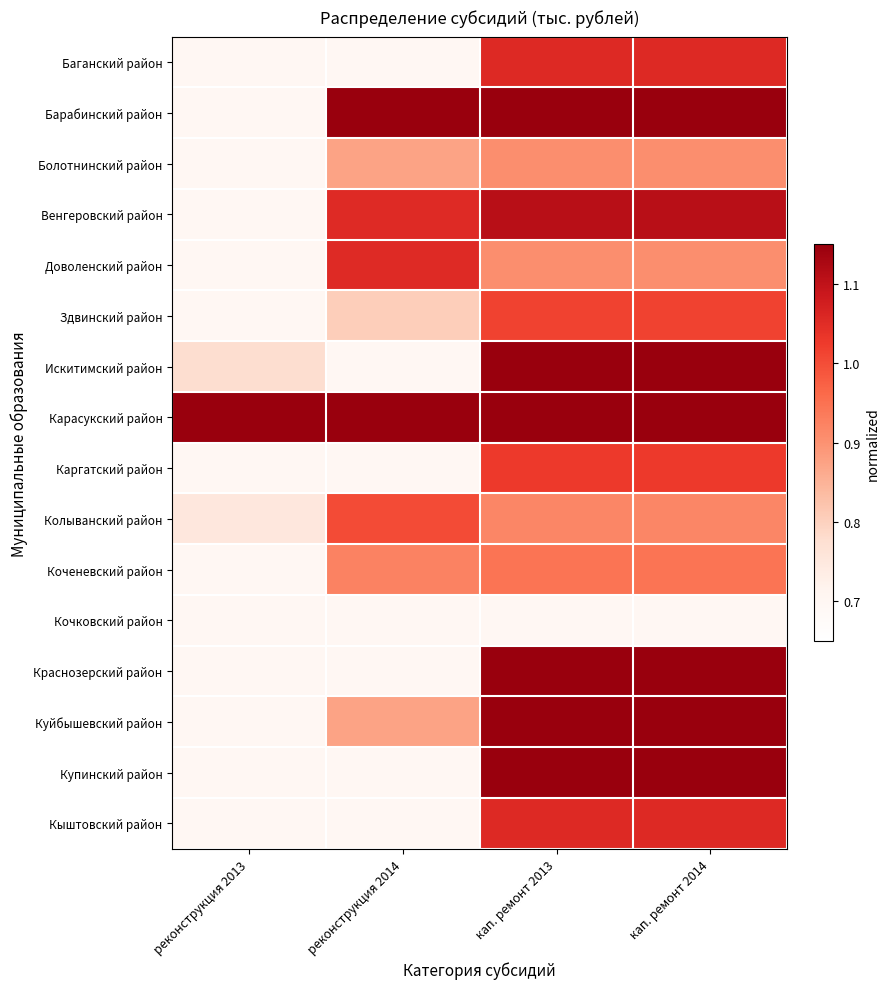

Between реконструкция 2013 and реконструкция 2014, which is larger?

реконструкция 2013